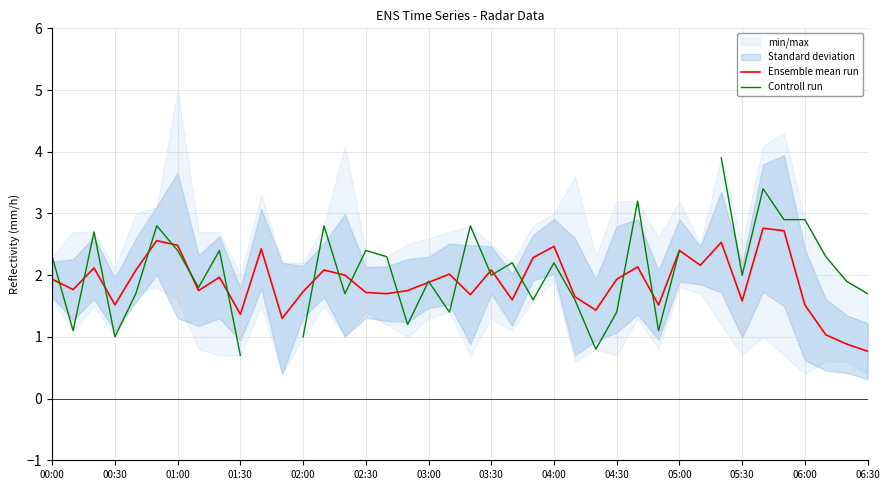

At which label does Ensemble mean run first exceed 1?

00:00